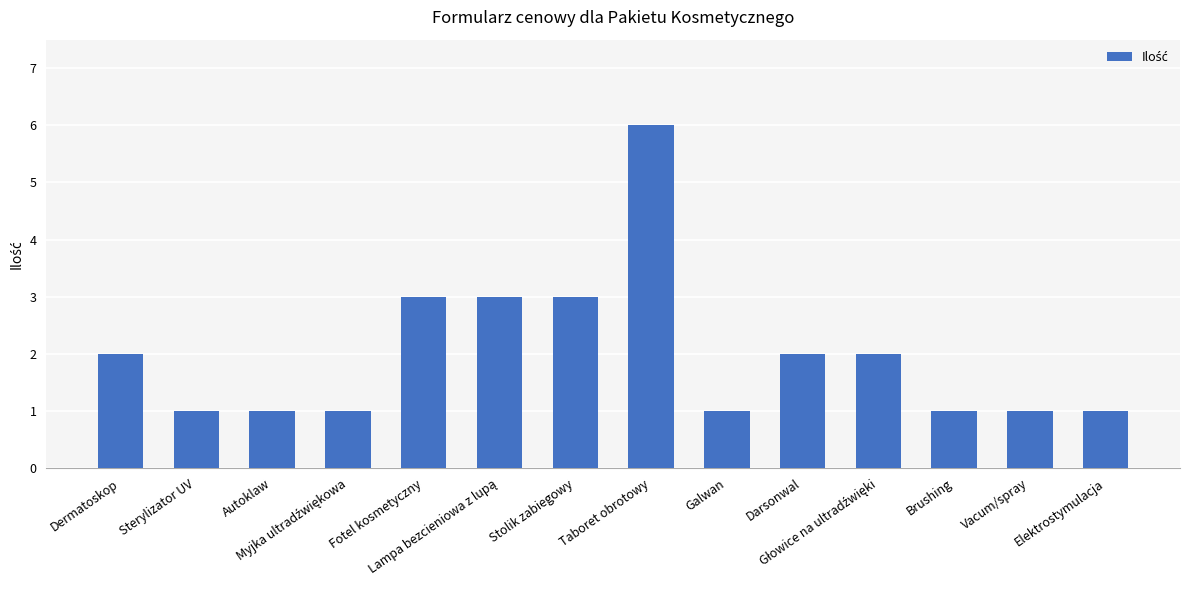

How many data points are less than 2?

7